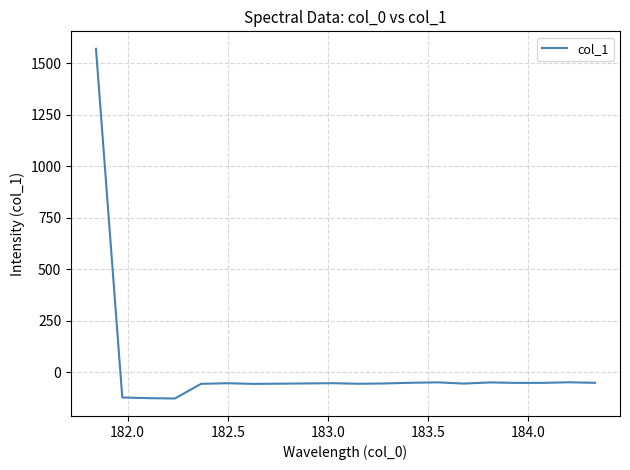

What is the difference between the maximum and minimum values?

1697.1